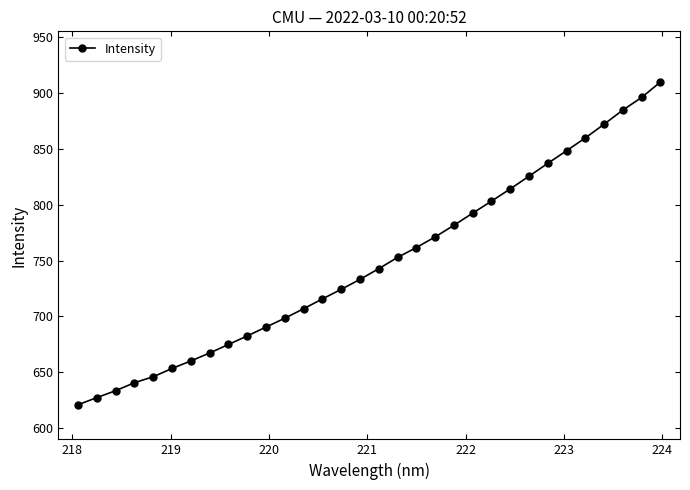

True or false: there are more than 2 points higher than both neighbors.

False